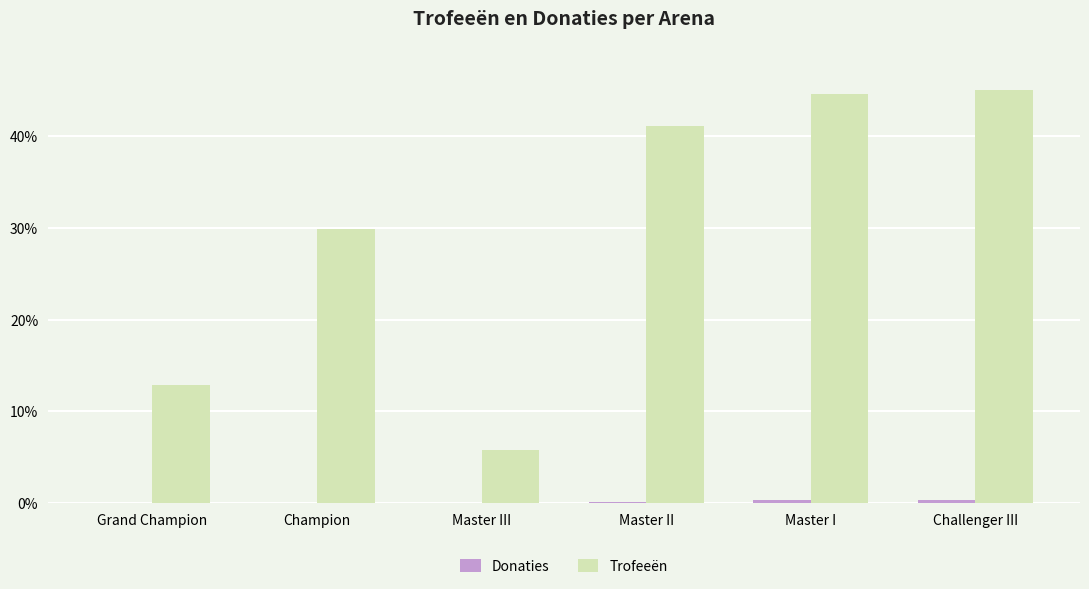

What is the sum of all Trofeeën values?

179.1